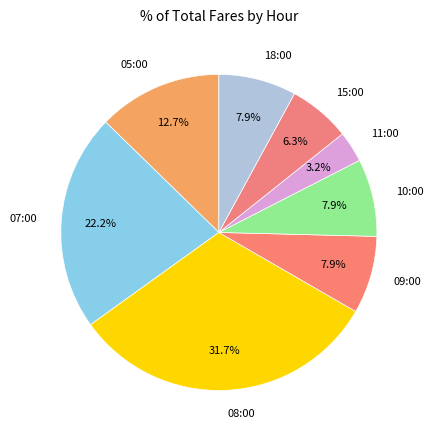

Approximately how many times larger is the value at 09:00 compared to 10:00?

1.0